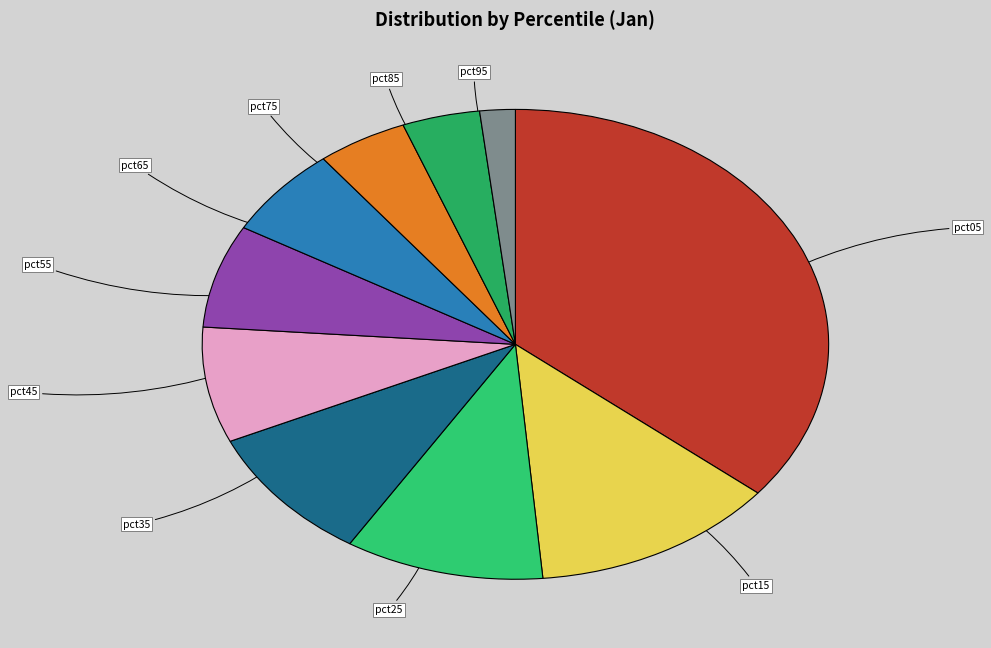

True or false: pct65 accounts for 16% of the total.

False